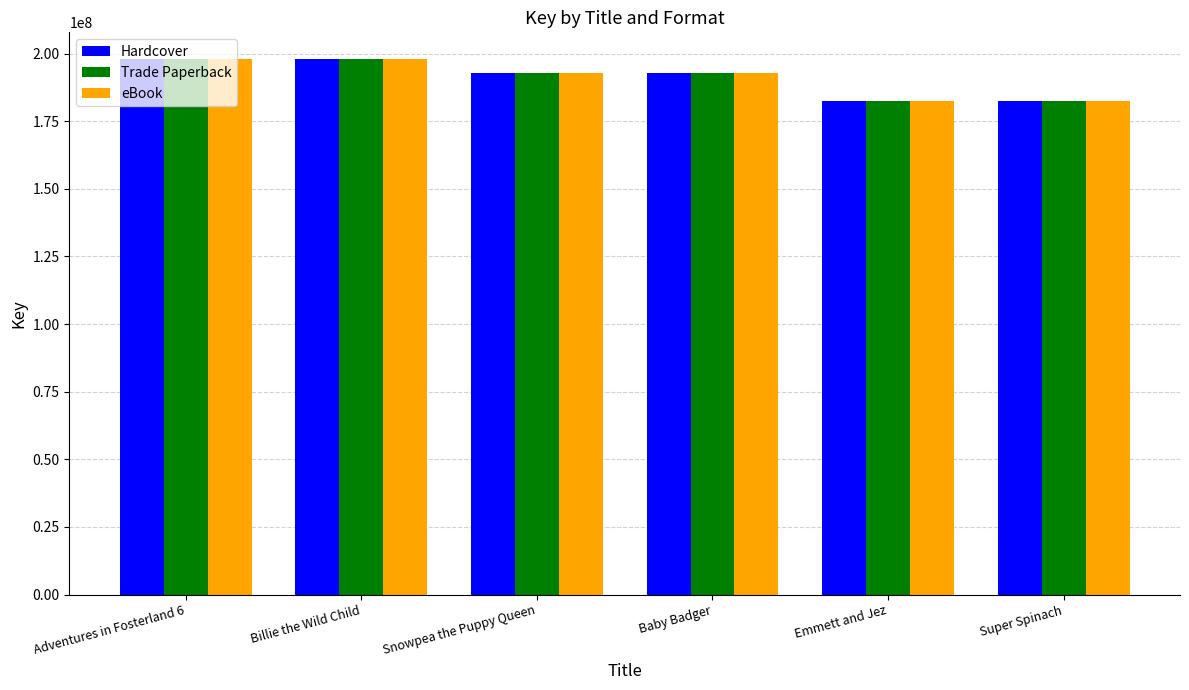

Where does the eBook series first go above 192940953?

Adventures in Fosterland 6